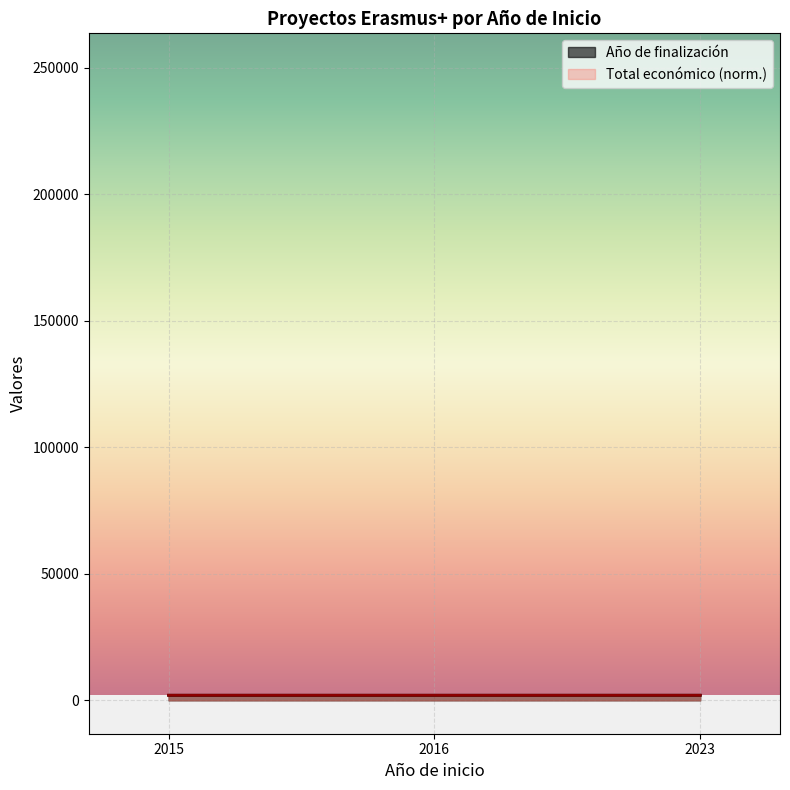

List the series in order of their overall mean, highest first.

Año de finalización, Total económico